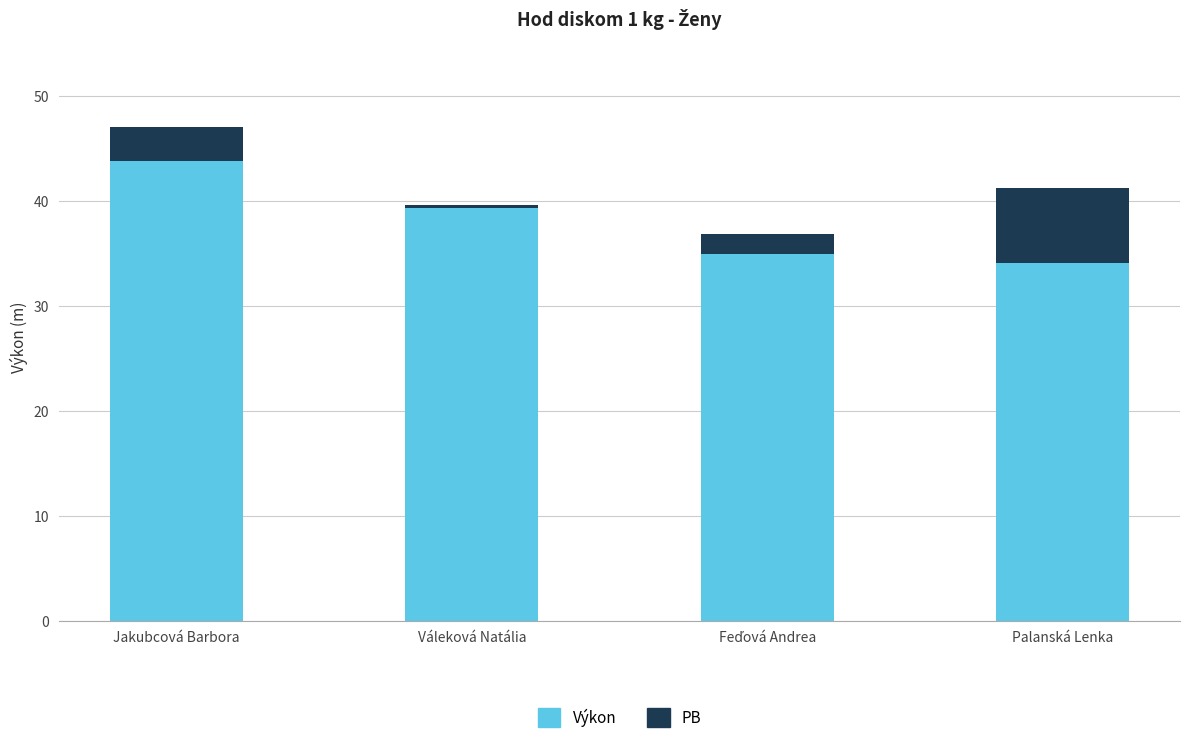

True or false: Výkon has a value of 18.2 at Feďová Andrea.

False